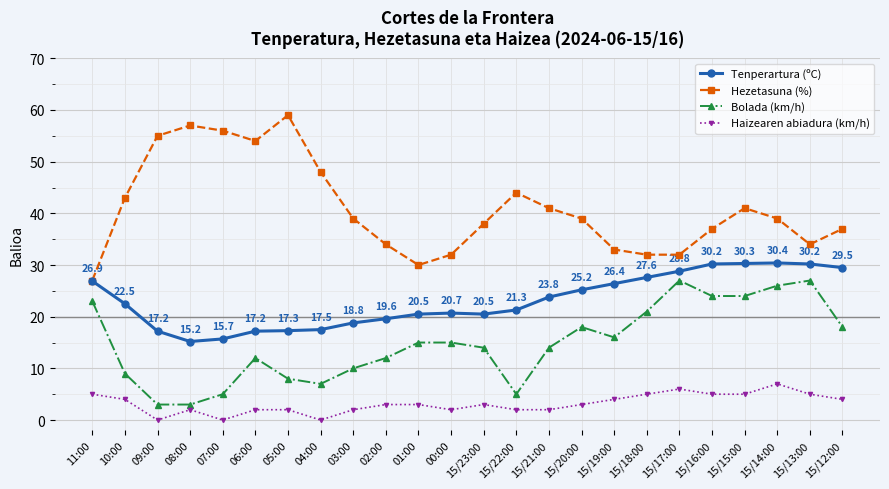

What is the value of the Haizearen abiadura (km/h) point at the 23rd from the left?

5.0